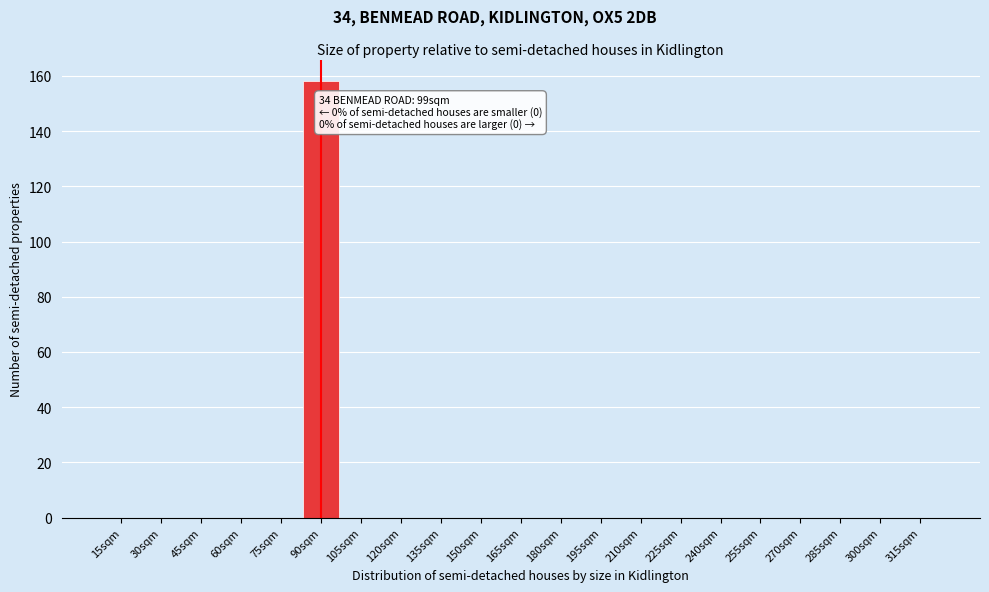

Reading left to right, what are all the values shown in this chart?

15sqm=0	30sqm=0	45sqm=0	60sqm=0	75sqm=0	90sqm=158	105sqm=0	120sqm=0	135sqm=0	150sqm=0	165sqm=0	180sqm=0	195sqm=0	210sqm=0	225sqm=0	240sqm=0	255sqm=0	270sqm=0	285sqm=0	300sqm=0	315sqm=0